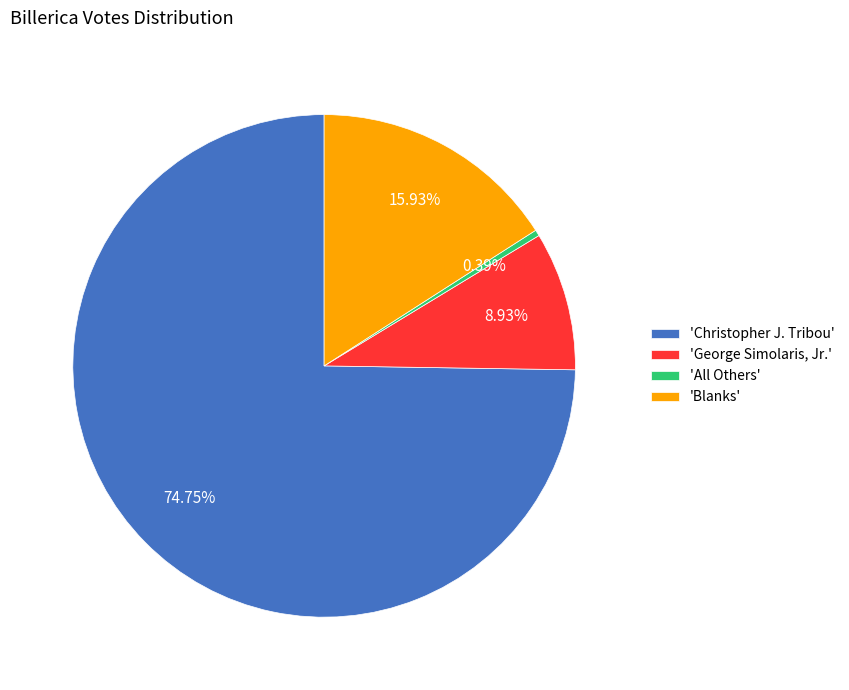

Rank the categories by value from highest to lowest.

'Christopher J. Tribou', 'Blanks', 'George Simolaris, Jr.', 'All Others'